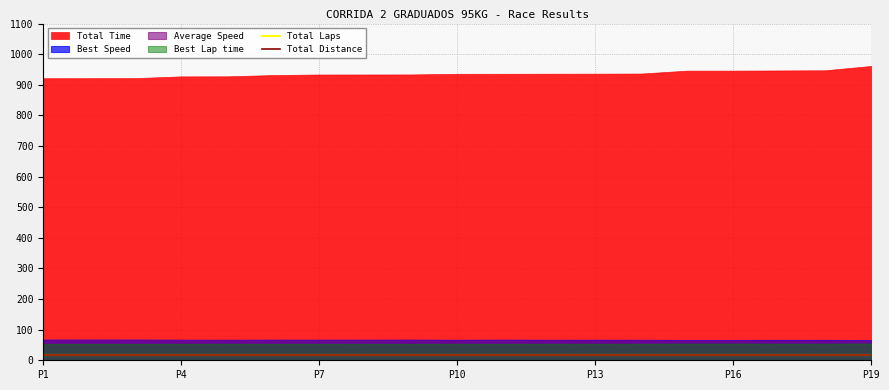

The value of Total Time at MARCELO PEREIRA is 1404.2. True or false?

False